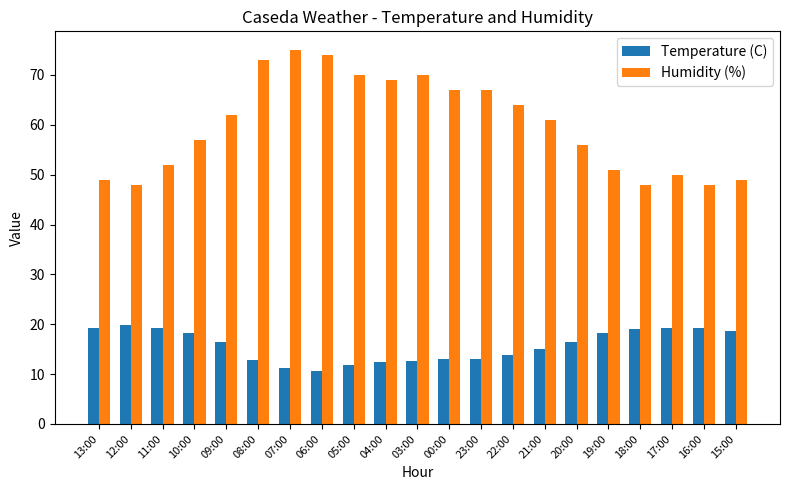

Does the chart contain stacked bars?

No